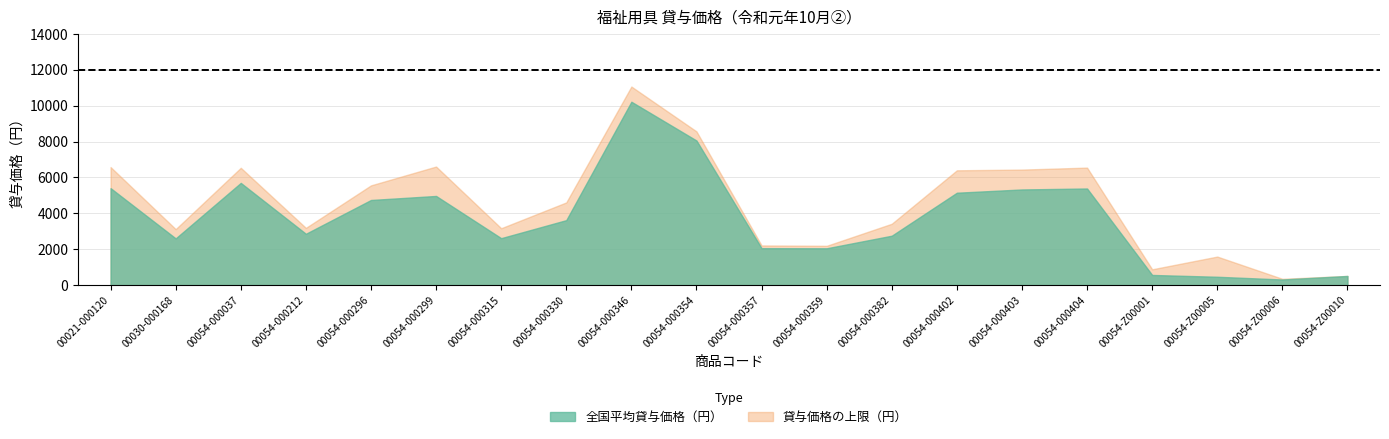

At 00054-000212, list the series in order from smallest to largest.

全国平均貸与価格（円）, 貸与価格の上限（円）